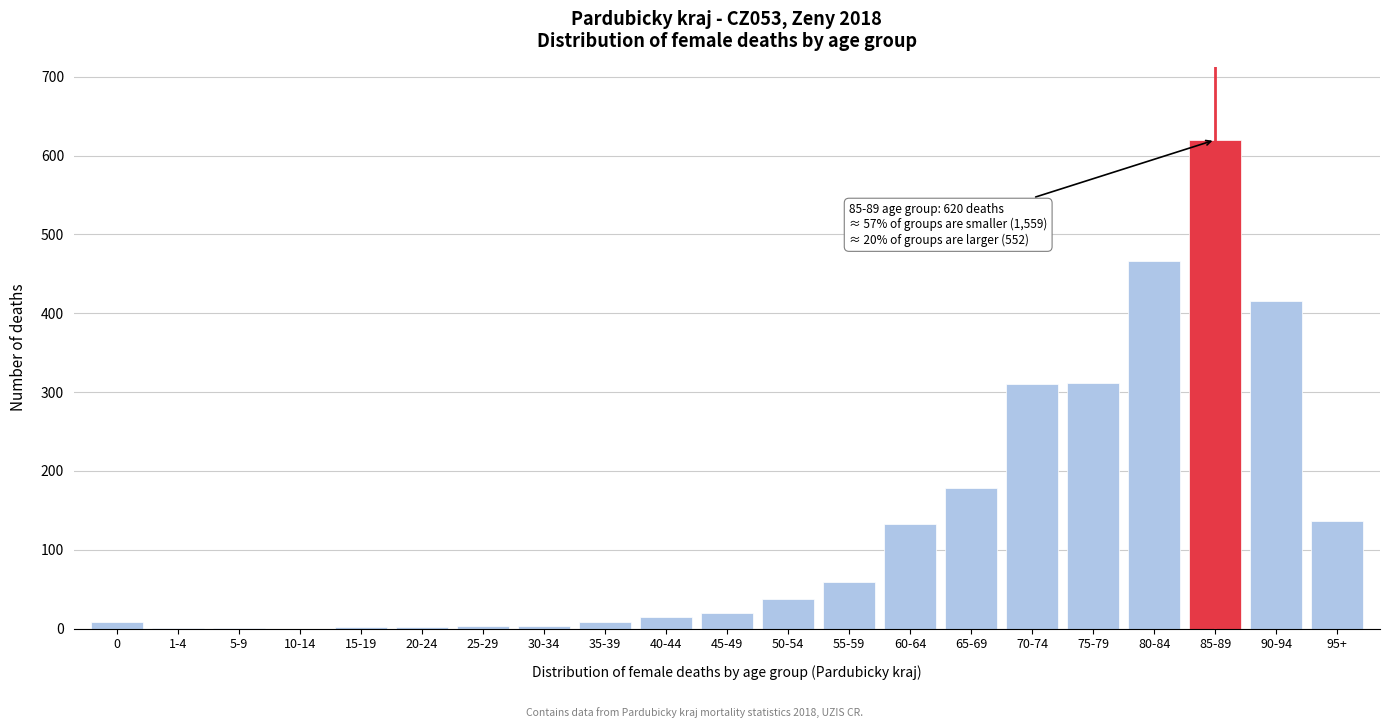

Which label corresponds to the largest value in the chart?

85-89